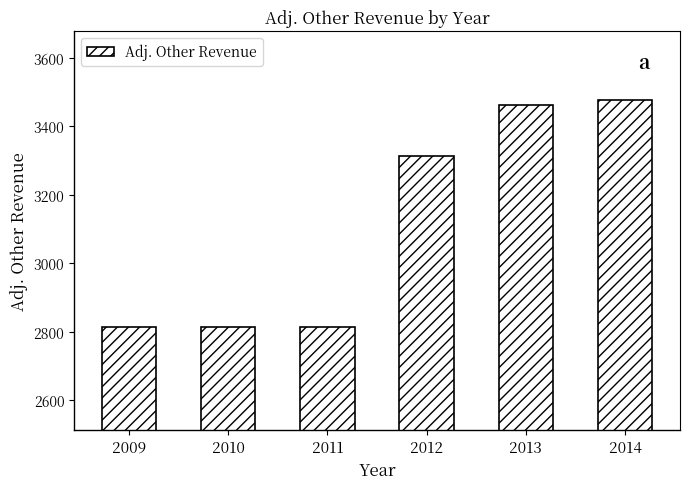

Where is the data nearest to the value 3145?

2012